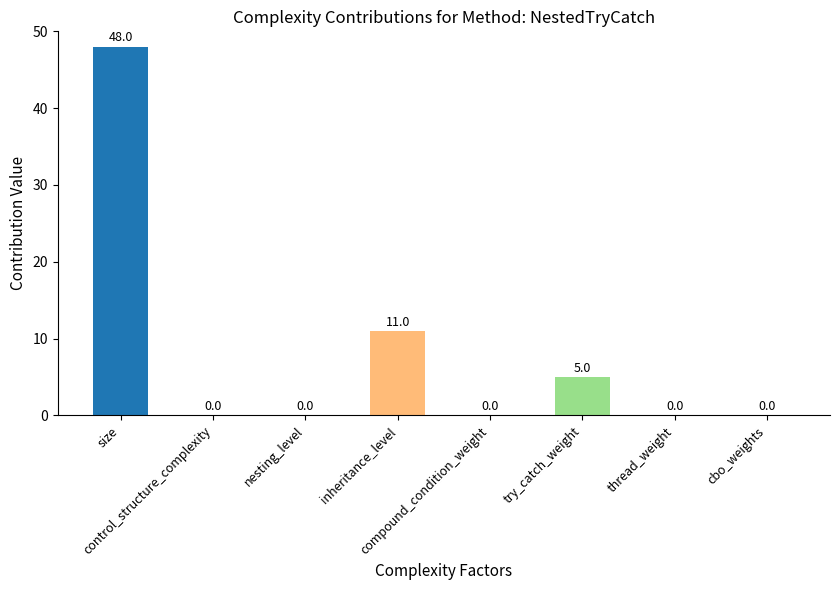

How many values are between 0 and 11?

7